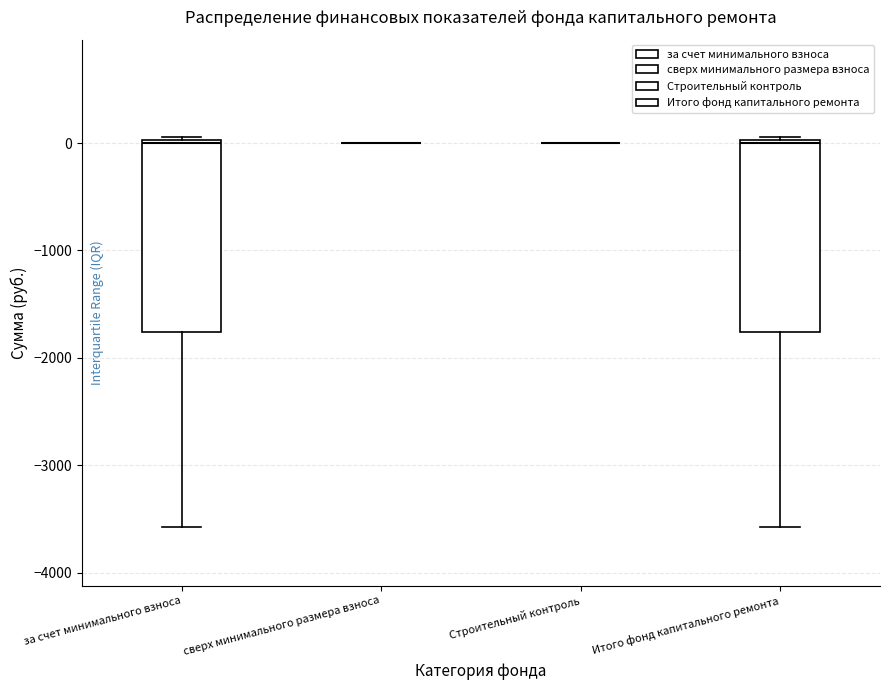

Reading left to right, transcribe this box plot: for each box, give where its median line is, the range the box spans, and where its two whiskers end, as read against the y-axis. The values are not printed on the chart, so give them approximately, as read against the axis.

за счет минимального взноса: median 0, box -1800 to 0, whiskers -3600 to 100
сверх минимального размера взноса: box collapsed to a line at 0, whiskers 0 to 0
Строительный контроль: box collapsed to a line at 0, whiskers 0 to 0
Итого фонд капитального ремонта: median 0, box -1800 to 0, whiskers -3600 to 100